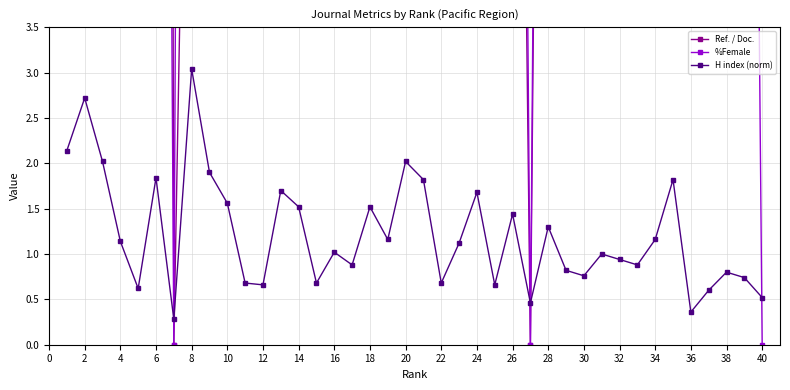

Does the chart have visible grid lines?

Yes